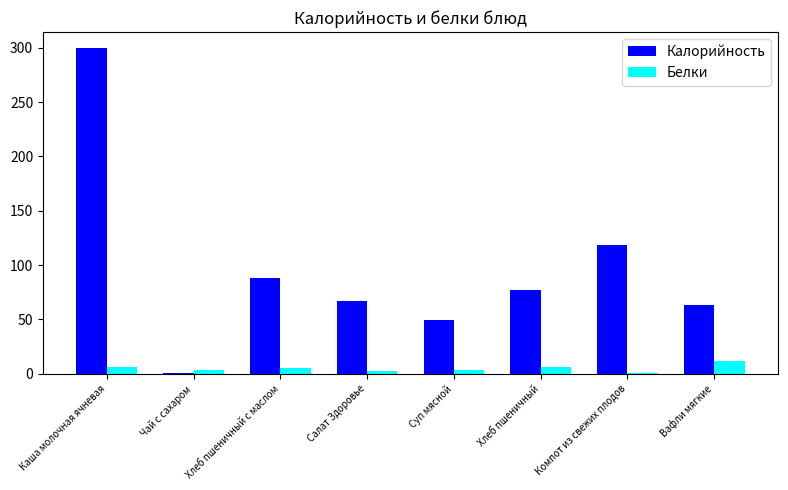

Is the value of Калорийность at Компот из свежих плодов greater than the value of Белки at Чай с сахаром?

Yes